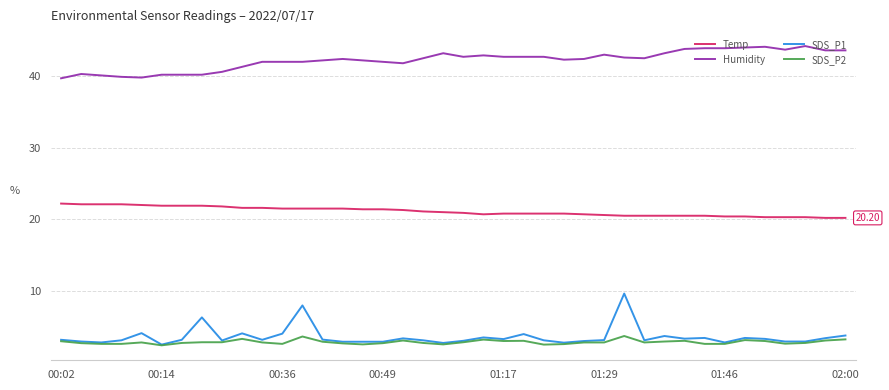

Which series has the largest total across all categories?

Humidity